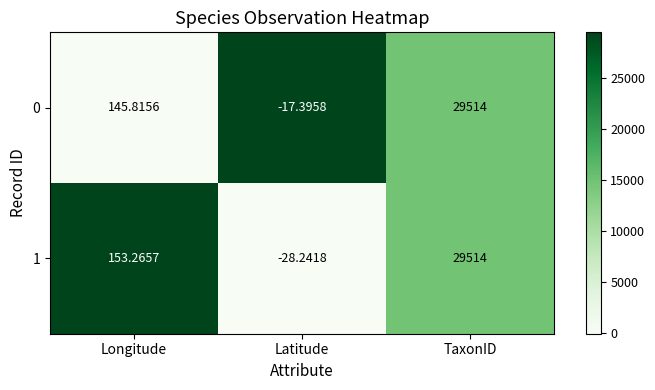

List the labels in order of 0 value, smallest first.

Latitude, Longitude, TaxonID